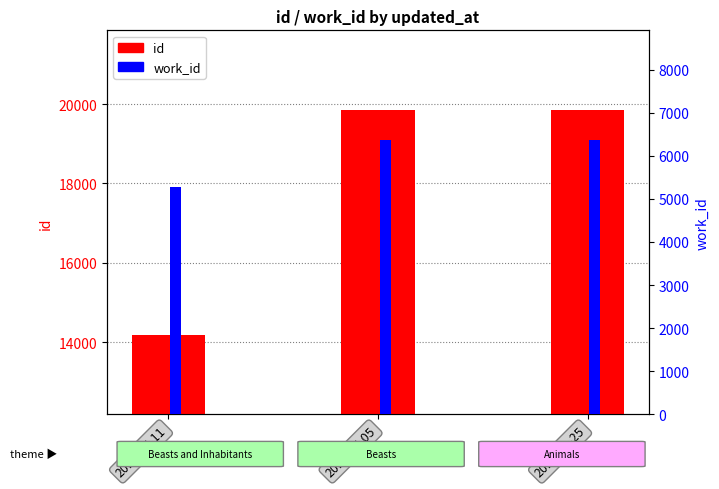

What value does the id series have at 2014-07-11, to the nearest 10?

14180